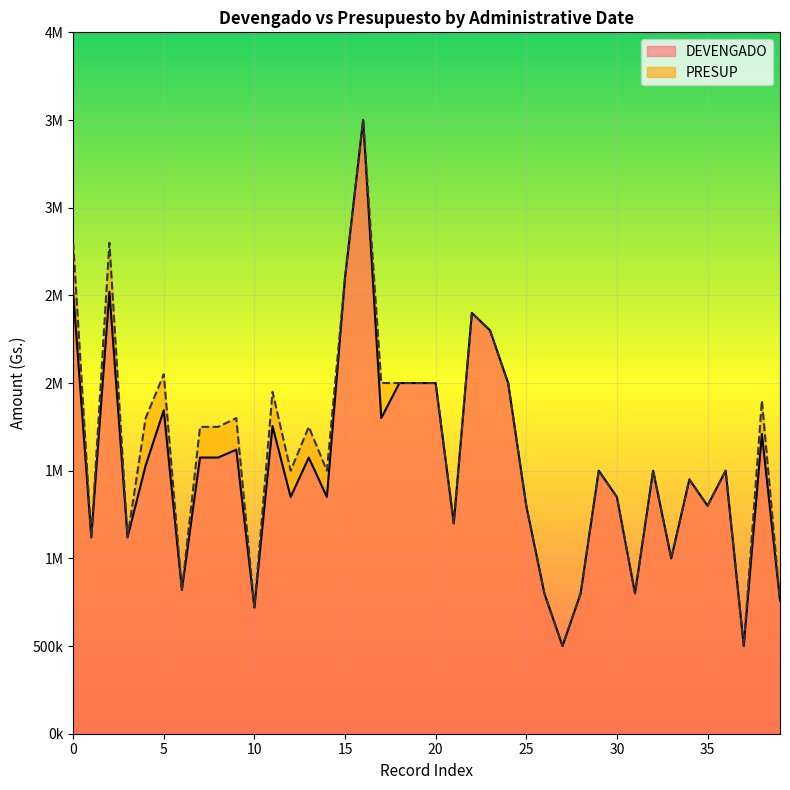

True or false: DEVENGADO and PRESUP cross at least once.

False